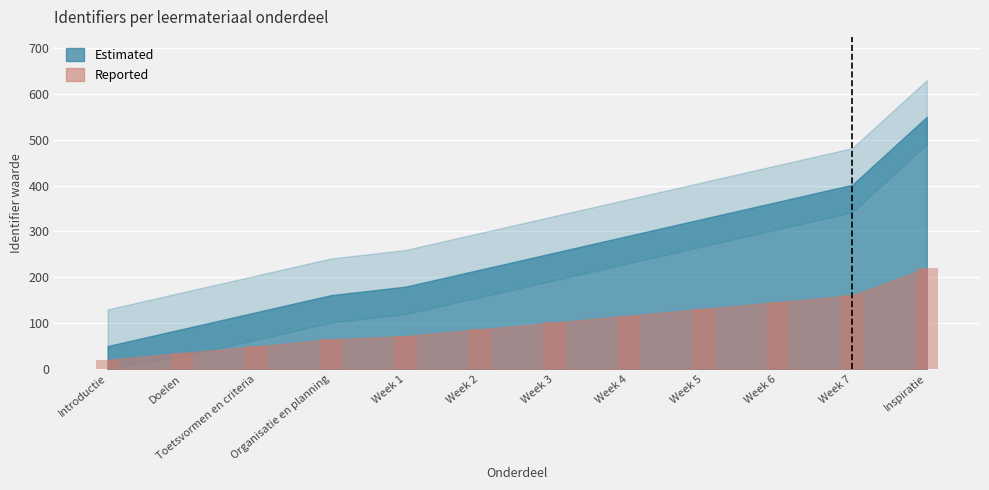

What position from the left is Week 6?

10